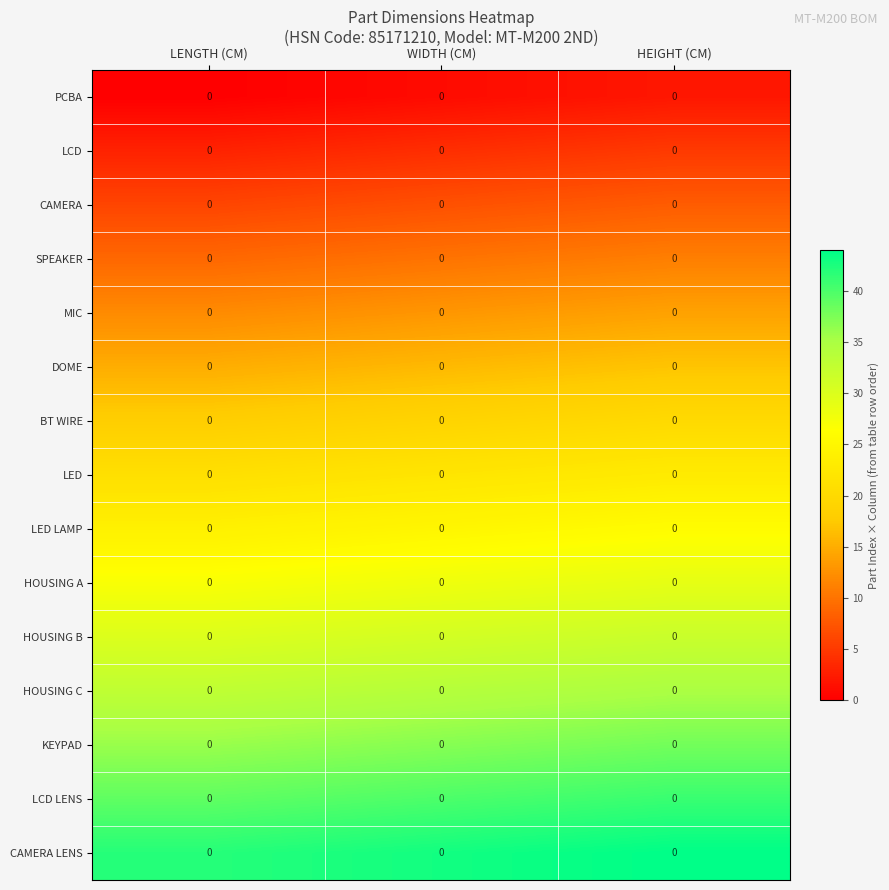

At how many categories does at least one series exceed 23?

3